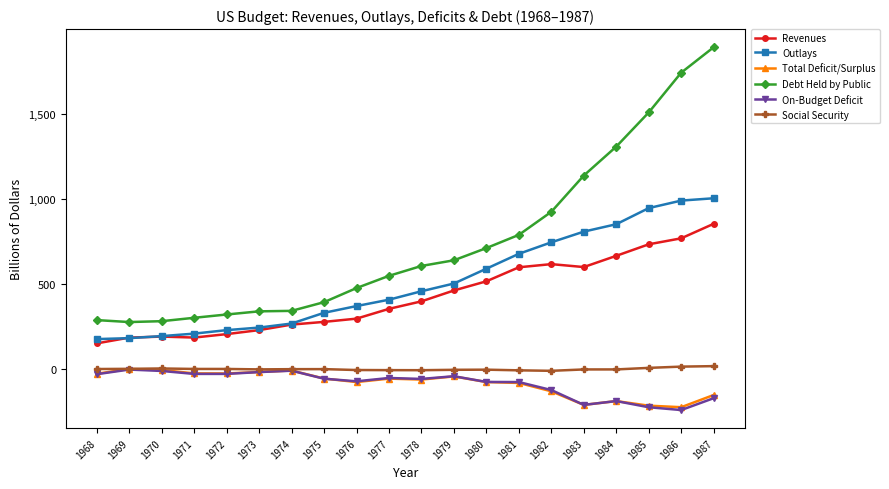

True or false: Social Security and Debt Held by Public intersect in this chart.

False